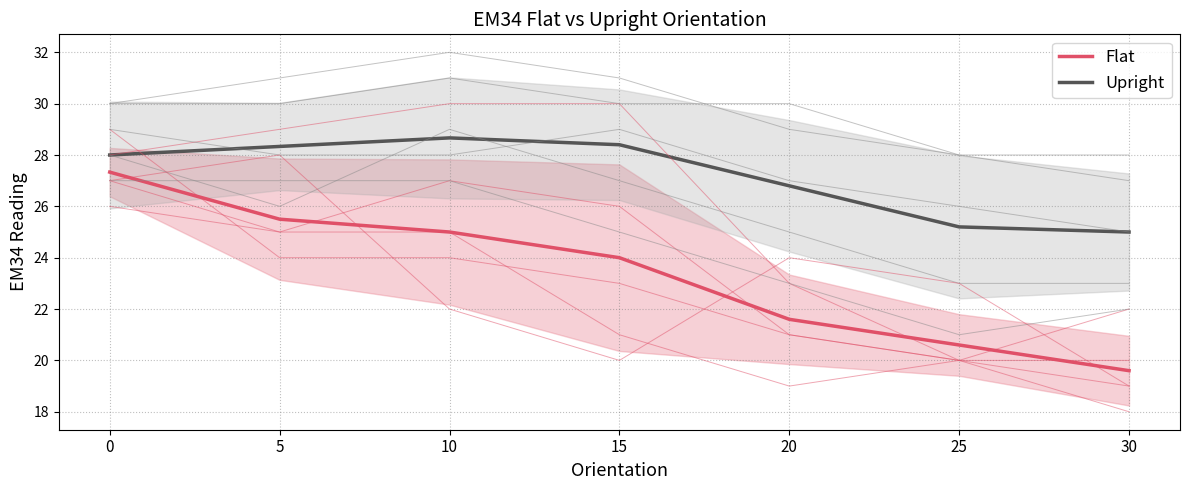

Reading left to right, list all the values displayed in this chart.

Flat: 27.3	25.5	25.0	24.0	21.6	20.6	19.6
Upright: 28.0	28.3	28.7	28.4	26.8	25.2	25.0